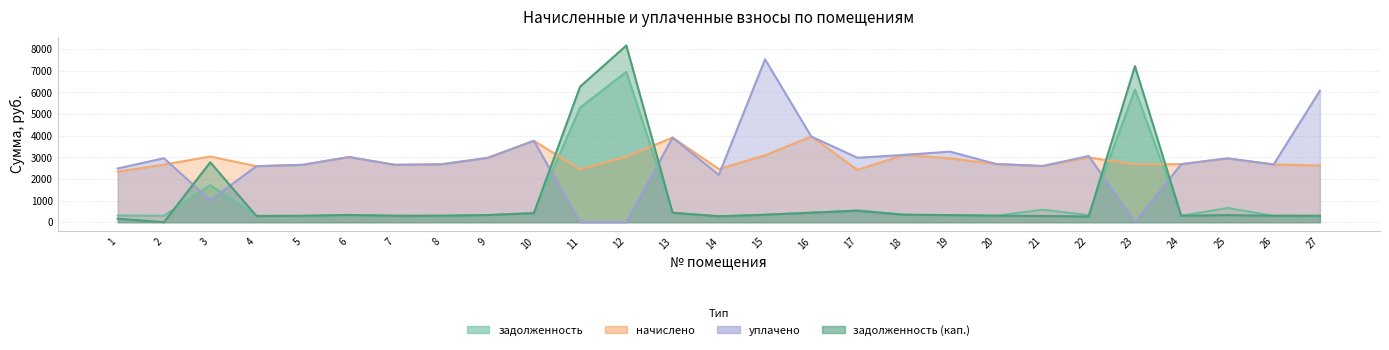

The задолженность (кап.) series shows 330.5 at 9. True or false?

True